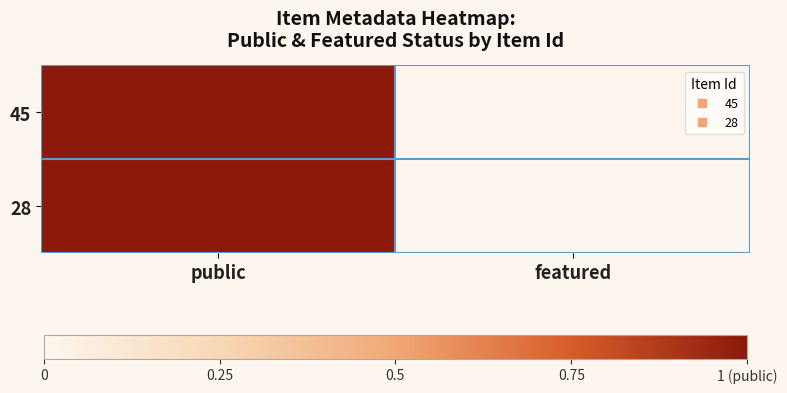

Reading left to right, list all the values displayed in this chart.

45: public=1	featured=0
28: public=1	featured=0